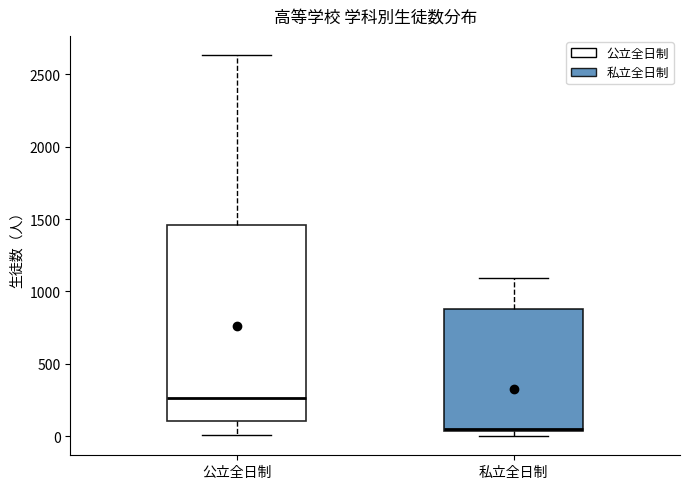

Which box's median line is the lowest?

私立全日制